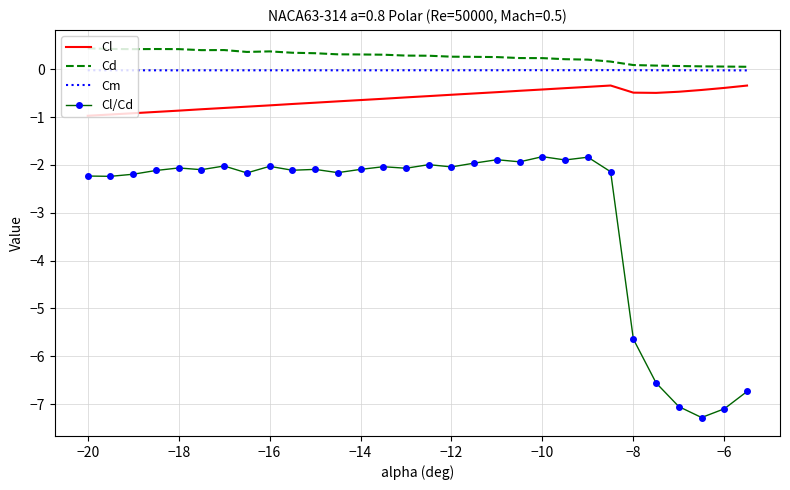

True or false: Cm and Cl/Cd intersect in this chart.

False